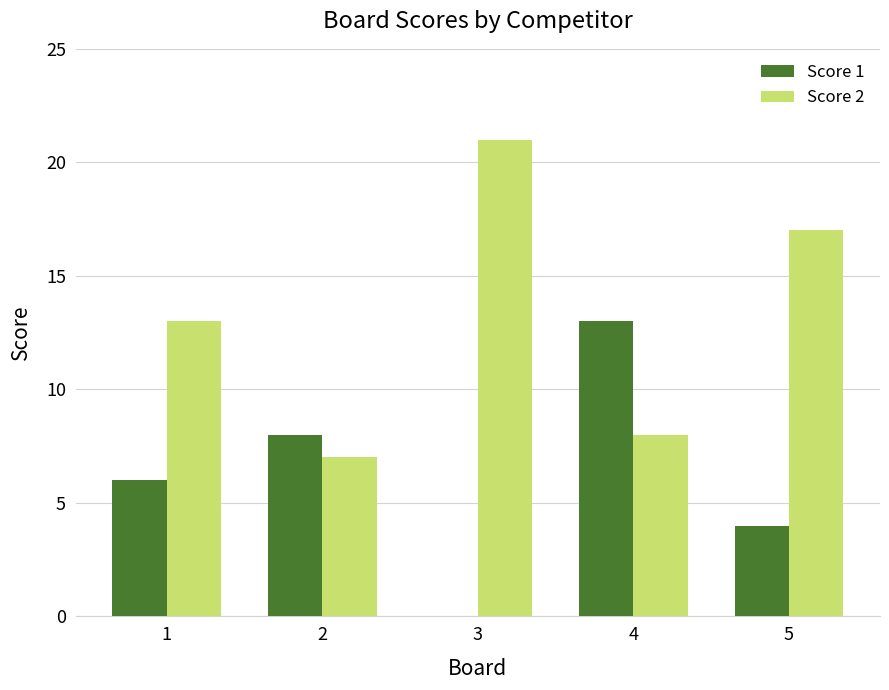

What are all the series names shown in the legend?

Score 1, Score 2